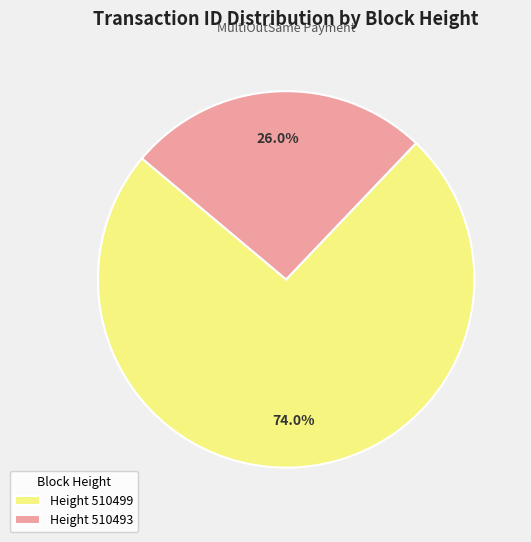

Which slice represents more than half of the pie?

Height 510499